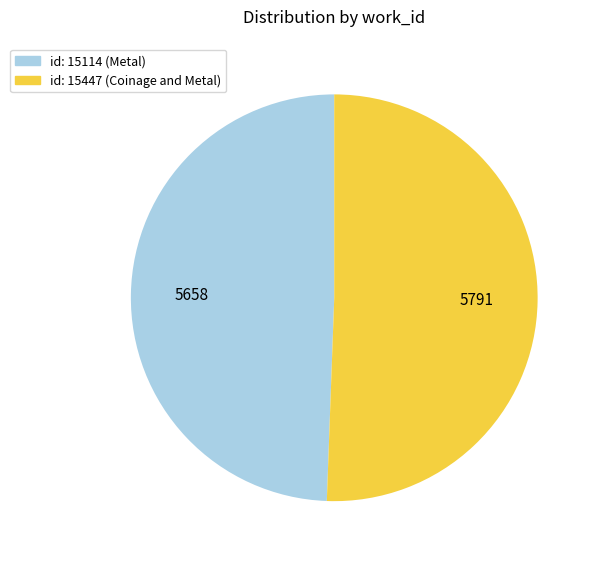

The id: 15114 (Metal) slice represents 62% of the pie. True or false?

False